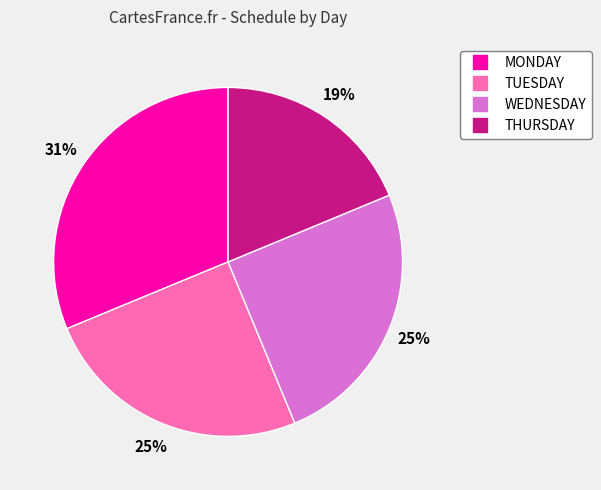

Does any single category account for the majority?

No